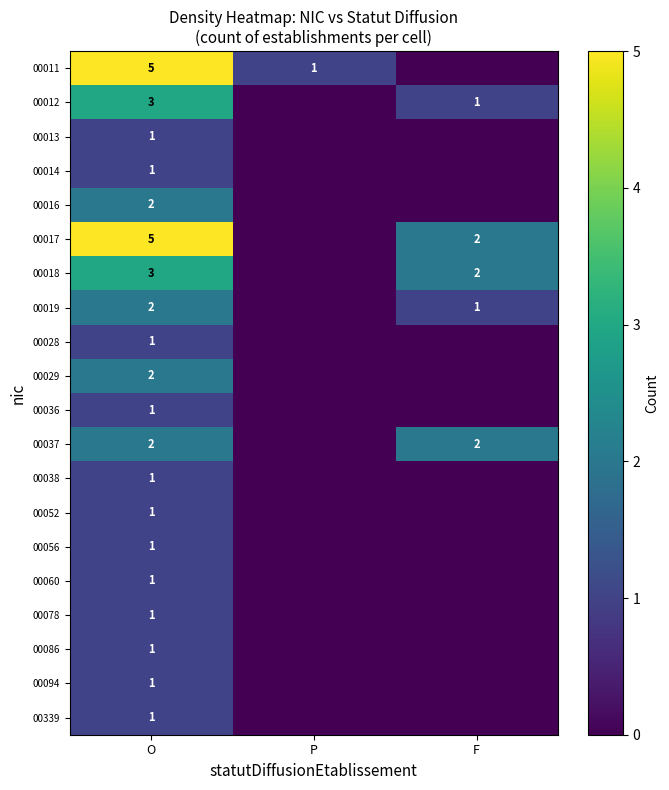

At which category is the sum across all series the highest?

O